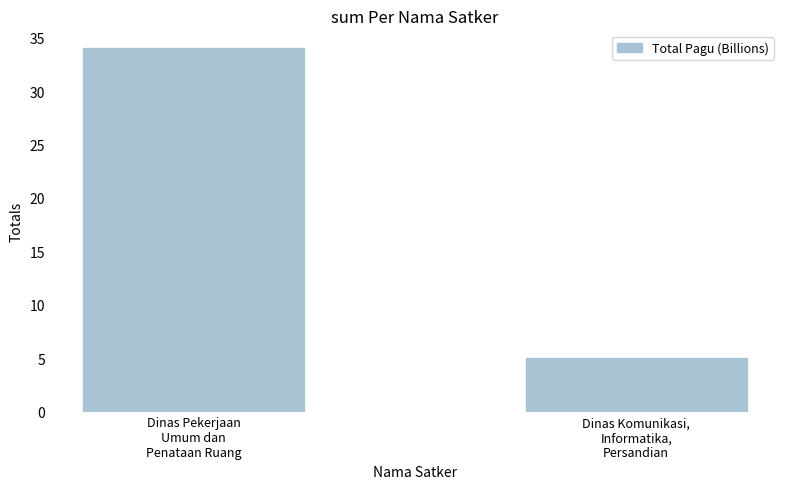

What is the smallest value displayed?

5